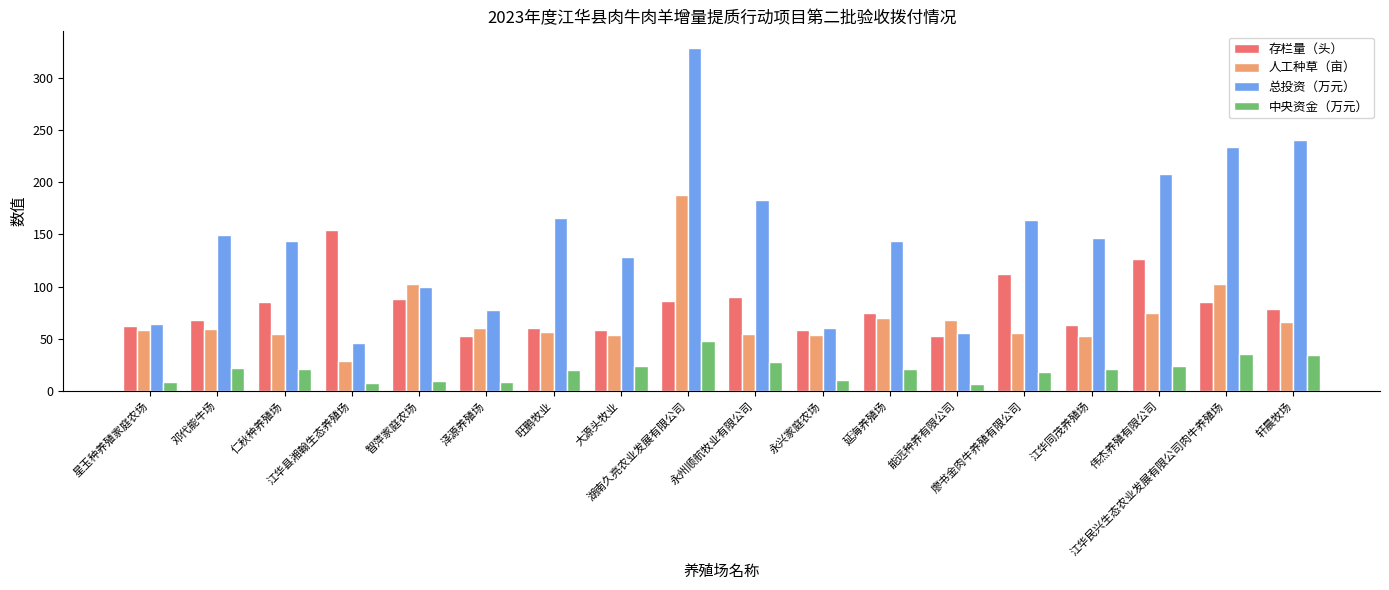

At which category does the chart reach its peak across all series?

湖南久亮农业发展有限公司